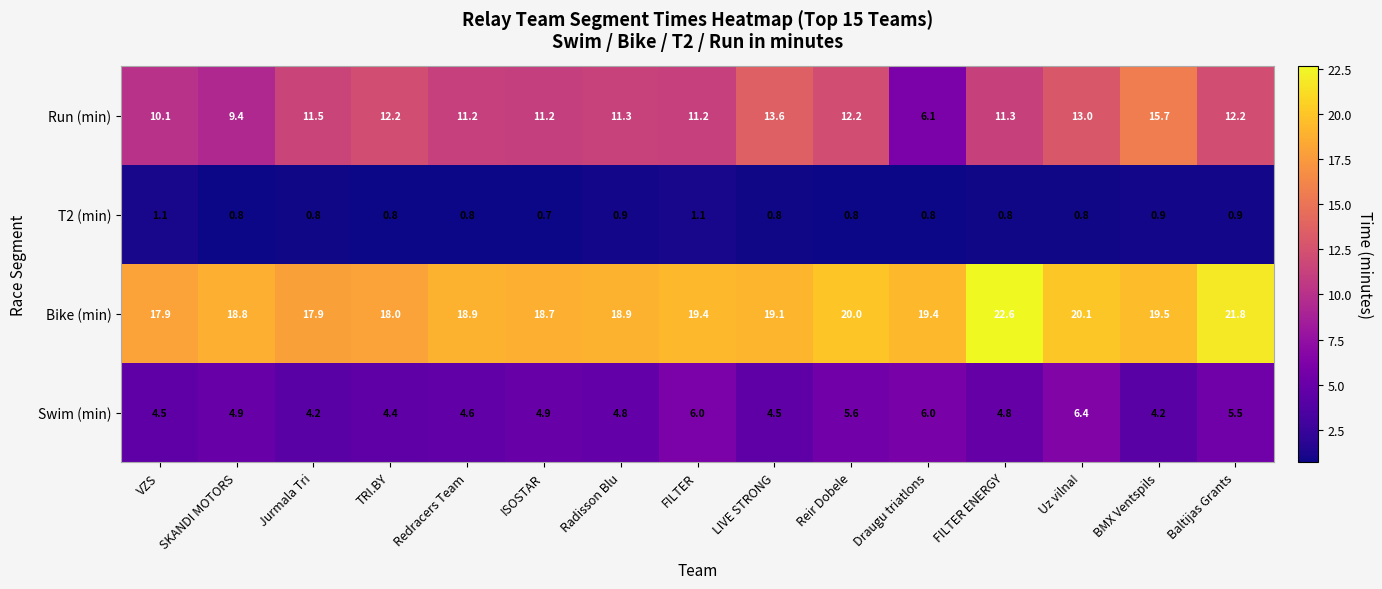

At which category is the sum across all series the highest?

Baltijas Grants